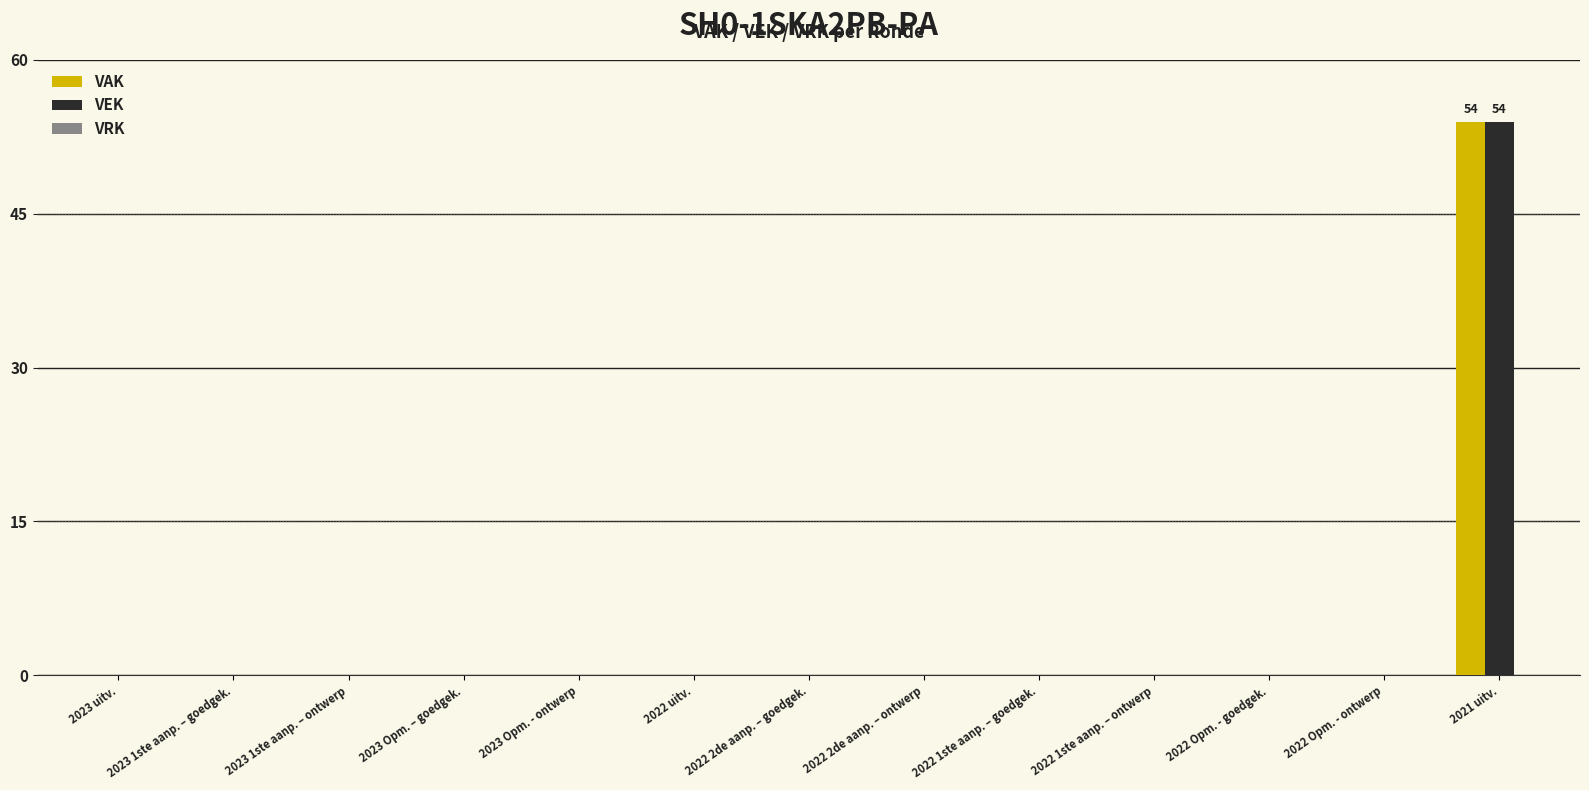

Which category has the highest value in the VEK series?

2021 uitv.